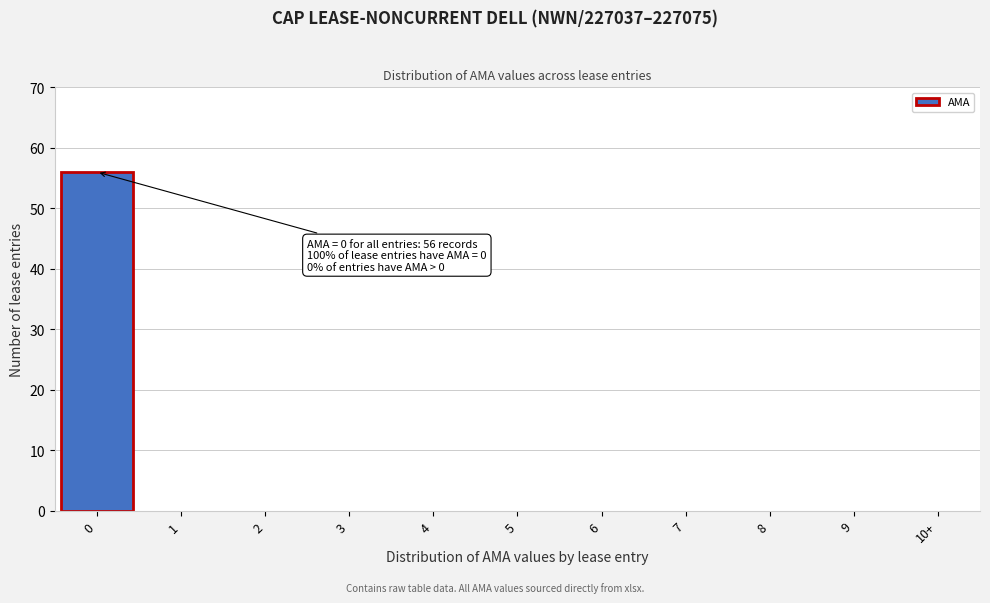

Reading left to right, list all the values displayed in this chart.

0=56	1=0	2=0	3=0	4=0	5=0	6=0	7=0	8=0	9=0	10+=0